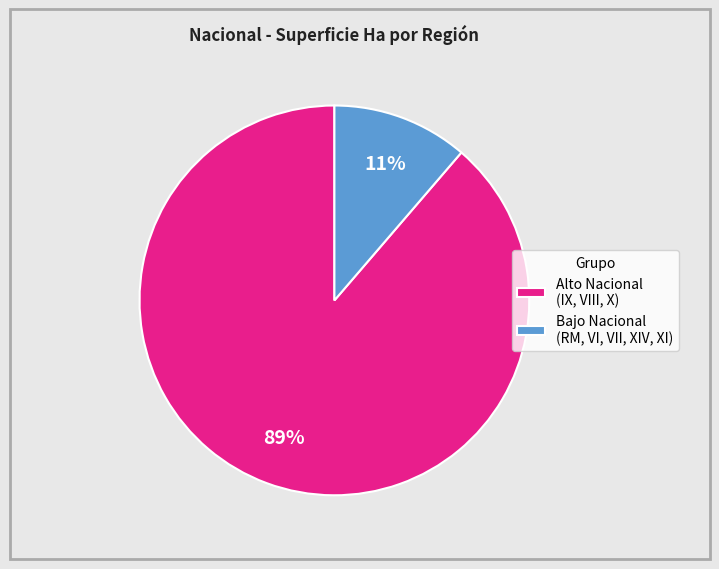

Combined, do Alto Nacional (IX, VIII, X) and Bajo Nacional (RM, VI, VII, XIV, XI) account for over 50%?

Yes